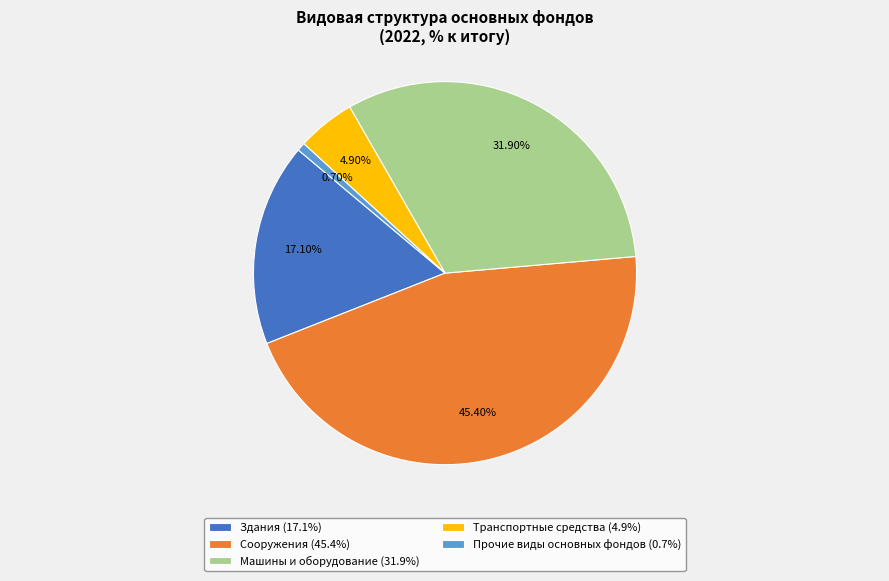

To the nearest percent, what percentage of the pie is Здания?

17%